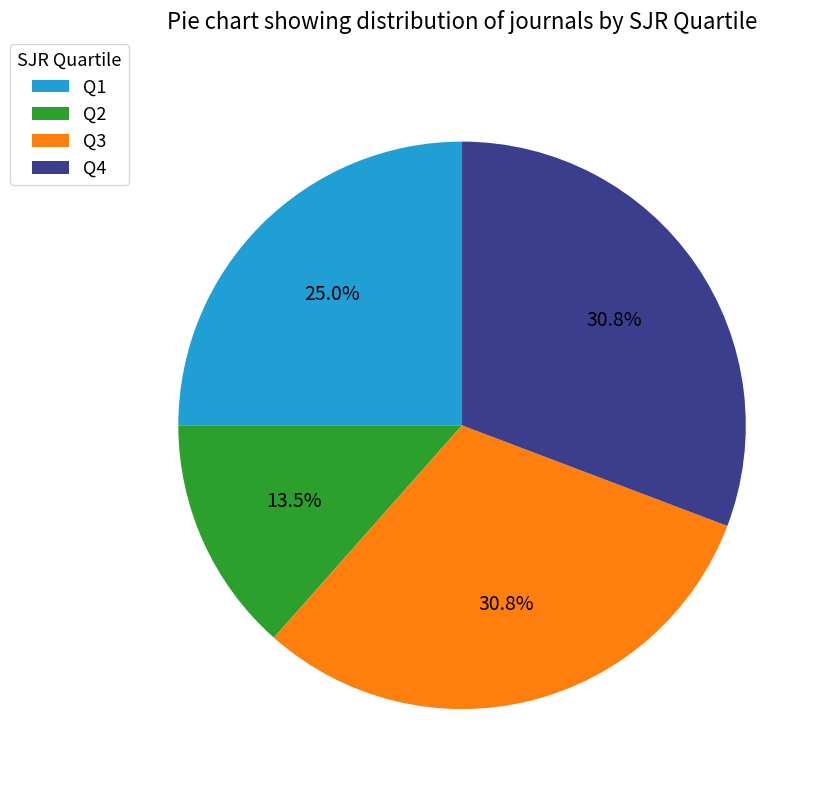

What is the smallest slice in the pie chart?

Q2